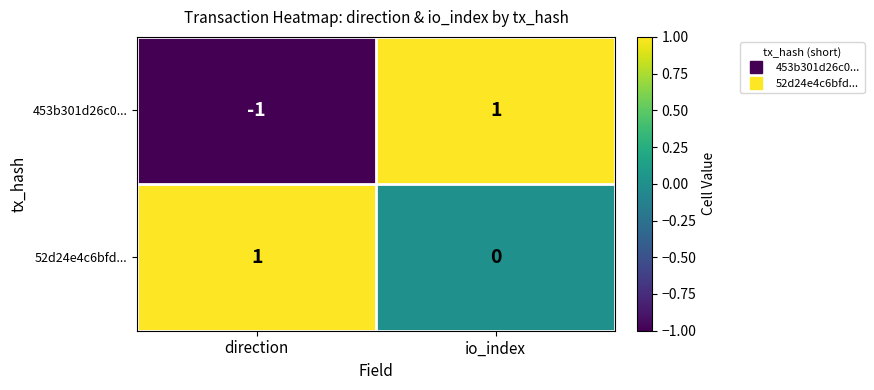

Which series has the largest range (max minus min)?

453b301d26c0...